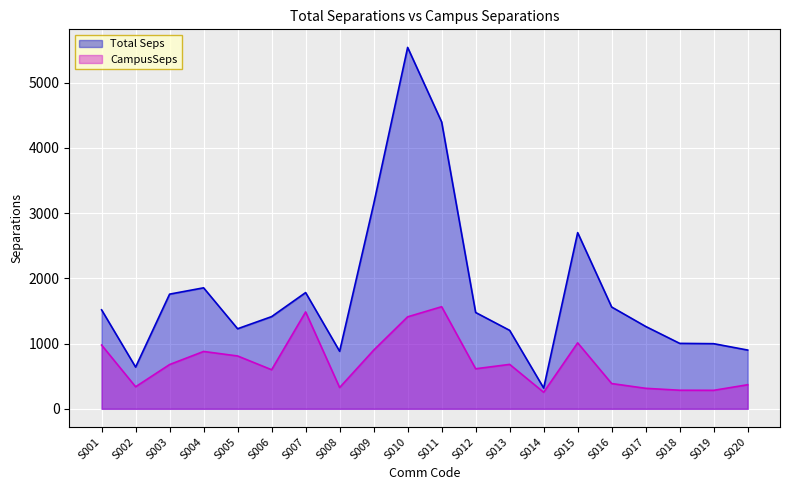

What value does the CampusSeps series have at S008?

326.3